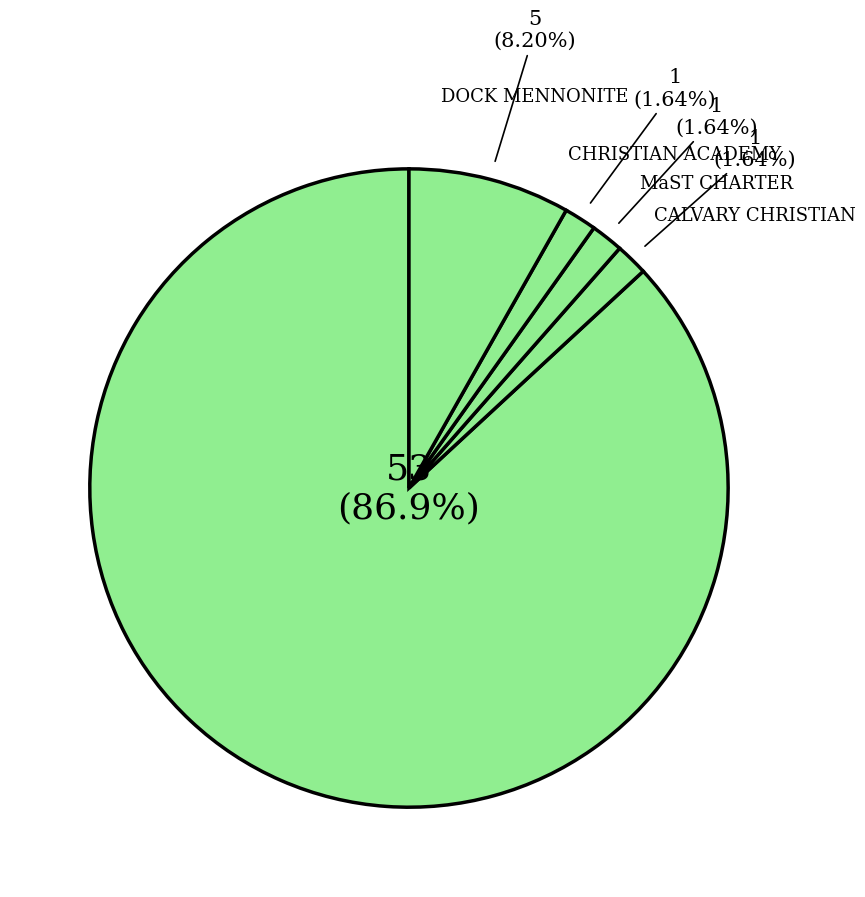

How many slices are in this pie chart?

5